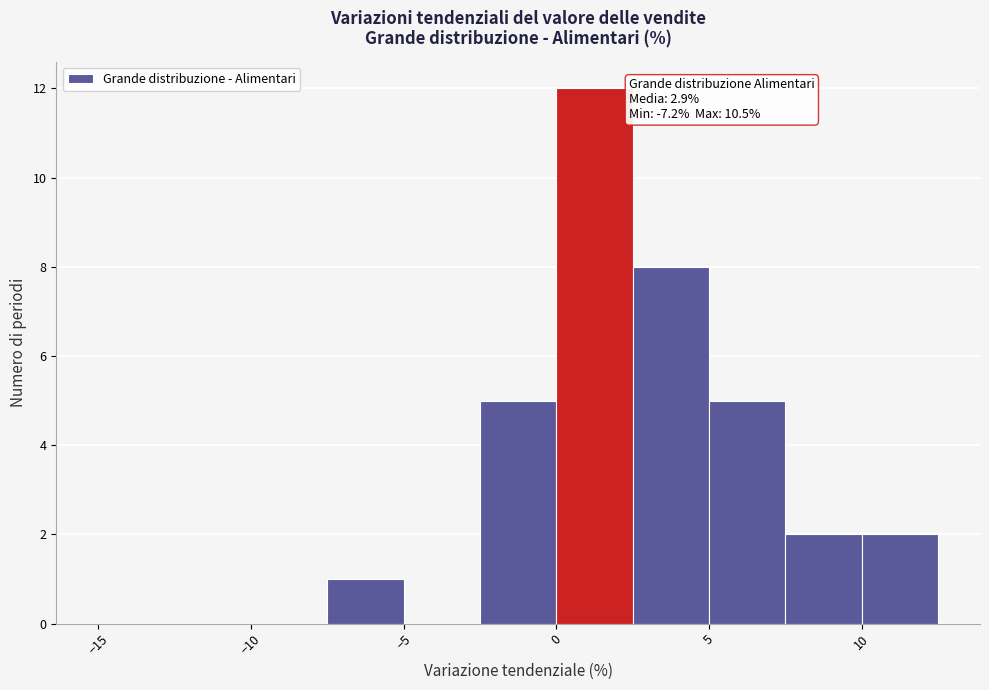

Over which range of the x-axis is the bar tallest?

0.0 to 2.5